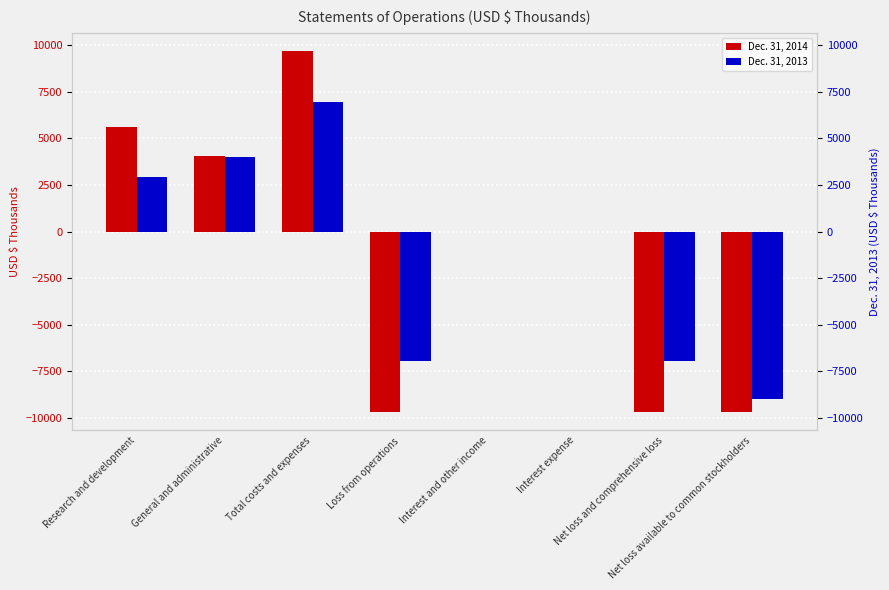

How many values in the Dec. 31, 2013 series are below 5?

4